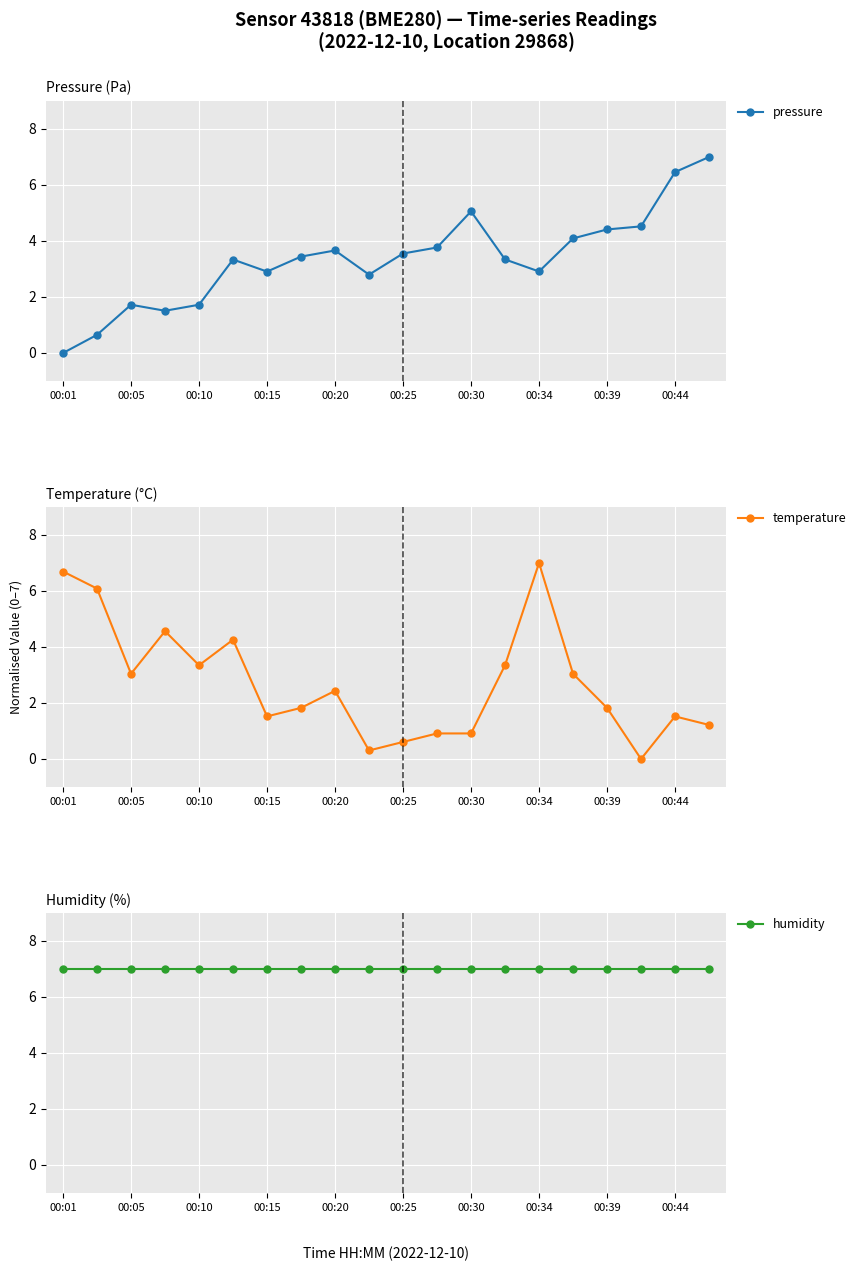

True or false: humidity has a value of 1.9 at 00:01.

False